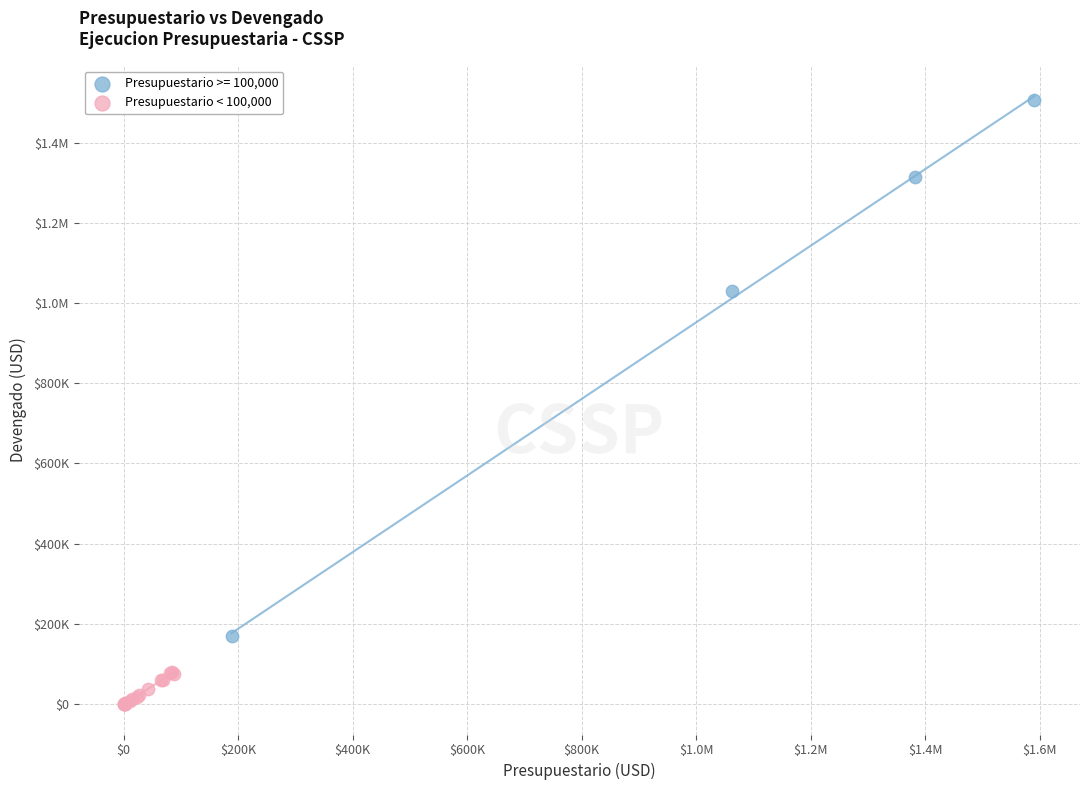

What are all the series names shown in the legend?

Presupuestario >= 100,000, Presupuestario < 100,000